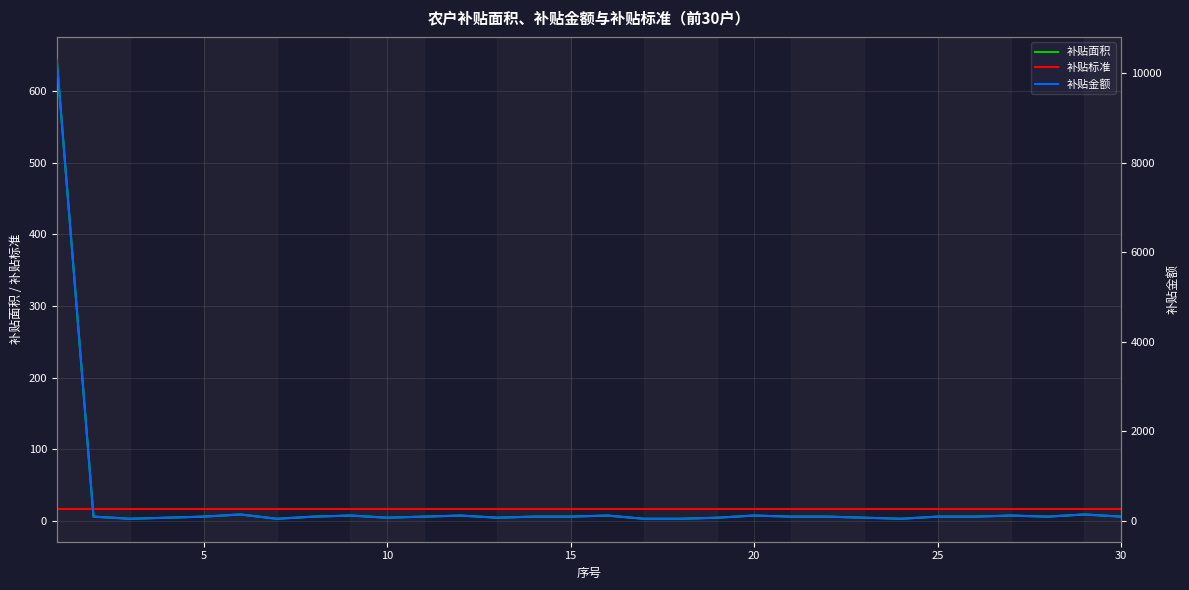

After their last crossing, which series has the higher values: 补贴标准 or 补贴面积?

补贴标准